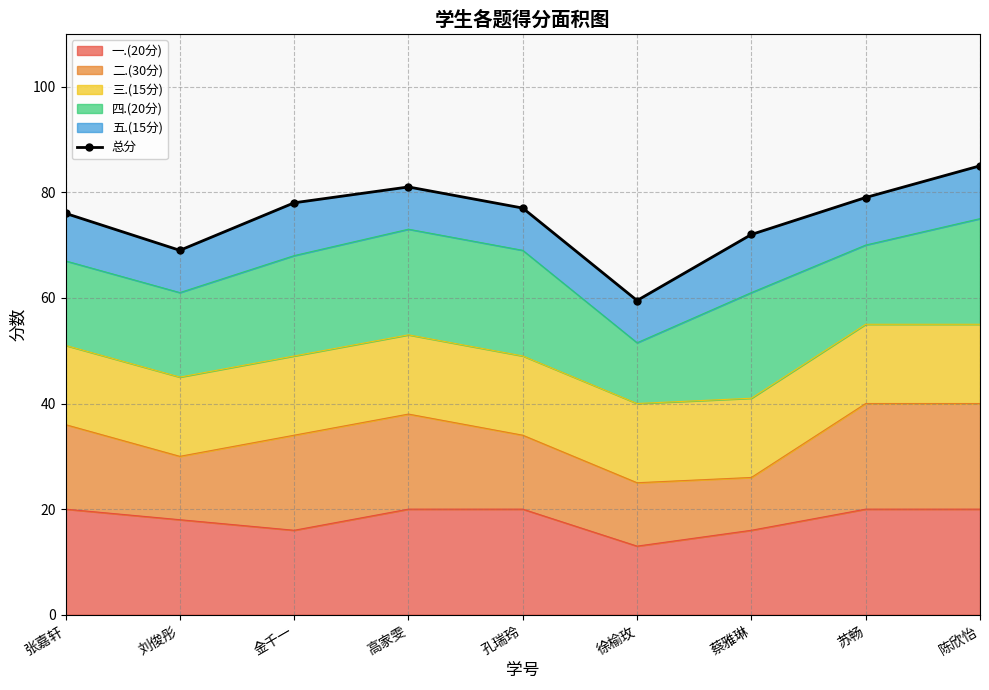

Reading right to left, list all the values displayed in this chart.

陈欣怡=85.0	苏畅=79.0	蔡雅琳=72.0	徐榆玫=59.5	孔瑞玲=77.0	高家雯=81.0	金千一=78.0	刘俊彤=69.0	张嘉轩=76.0